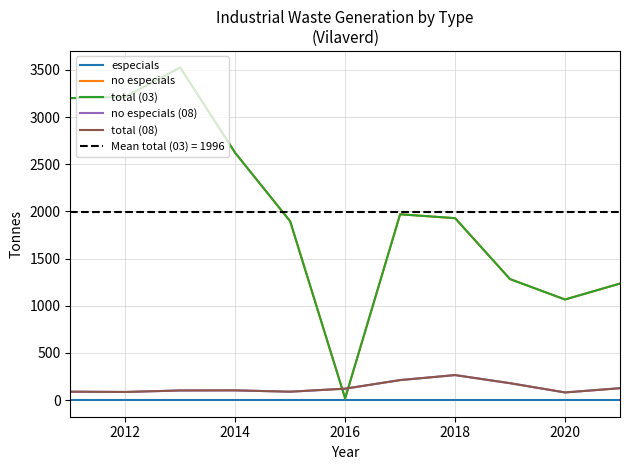

What is the greatest value displayed?

3524